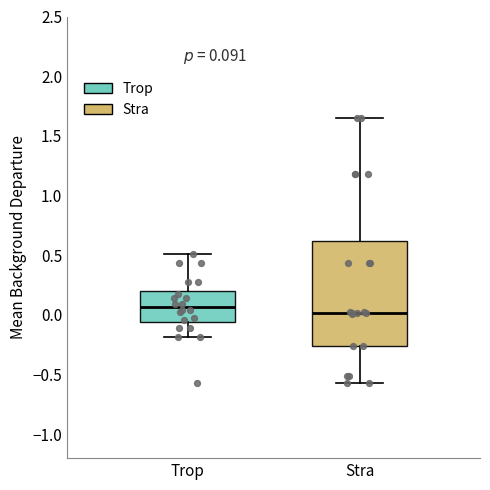

Comparing the boxes themselves (not the whiskers), which one is the tallest?

Stra